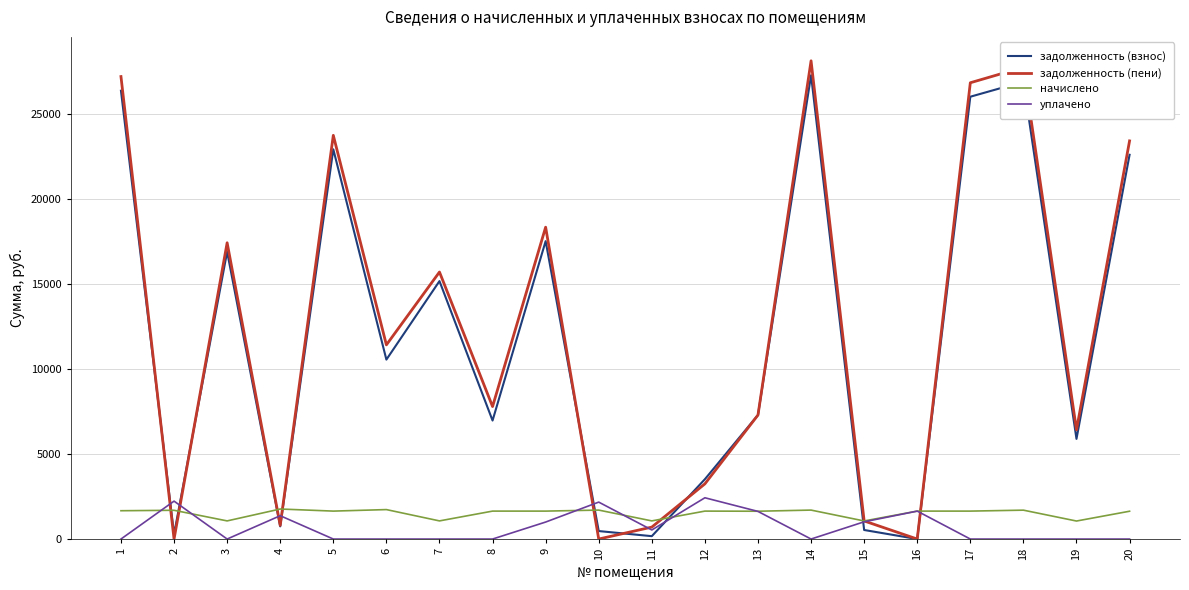

How many interior local peaks does the задолженность (пени) series have?

6